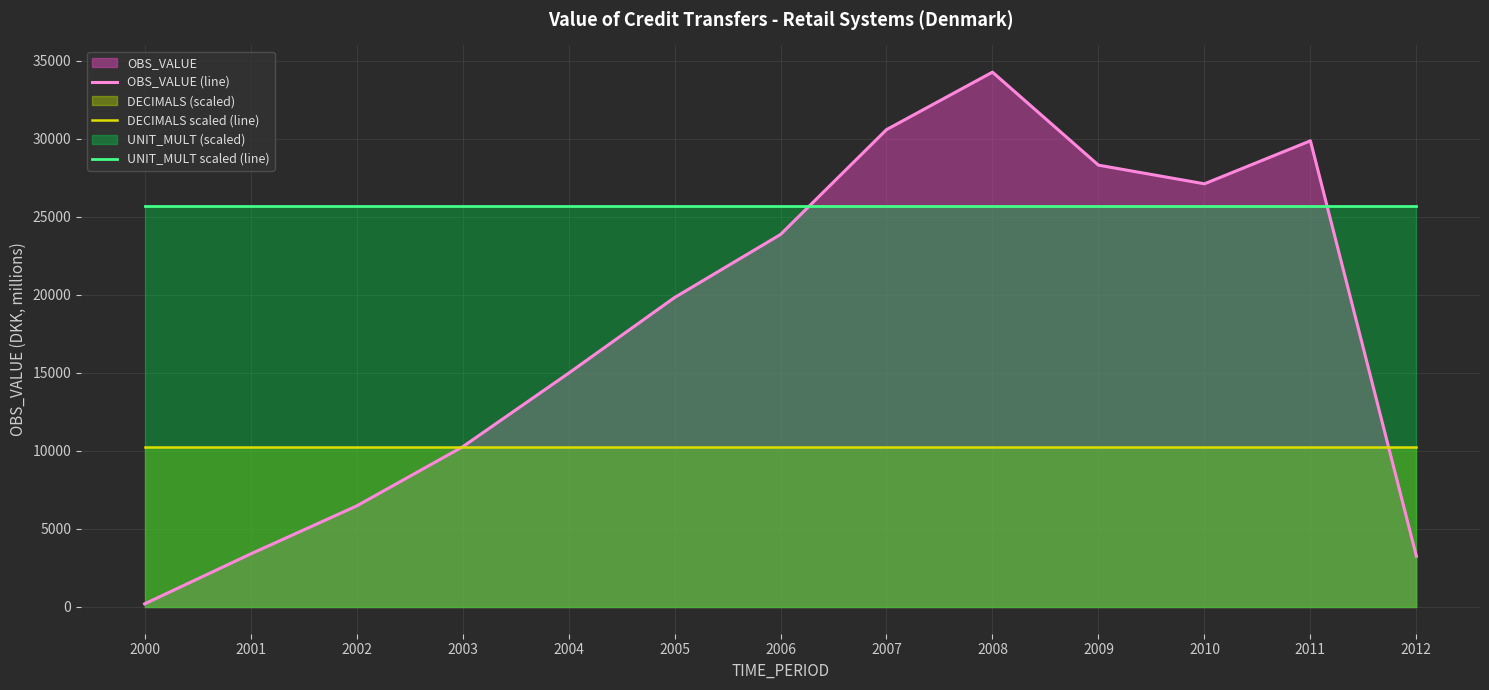

What is the value of the DECIMALS scaled (line) point at the 6th from the left?

10281.0